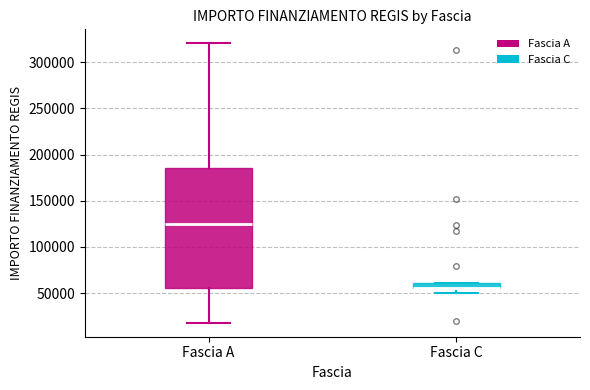

Which box is the tallest, from its lower edge to its upper edge?

Fascia A